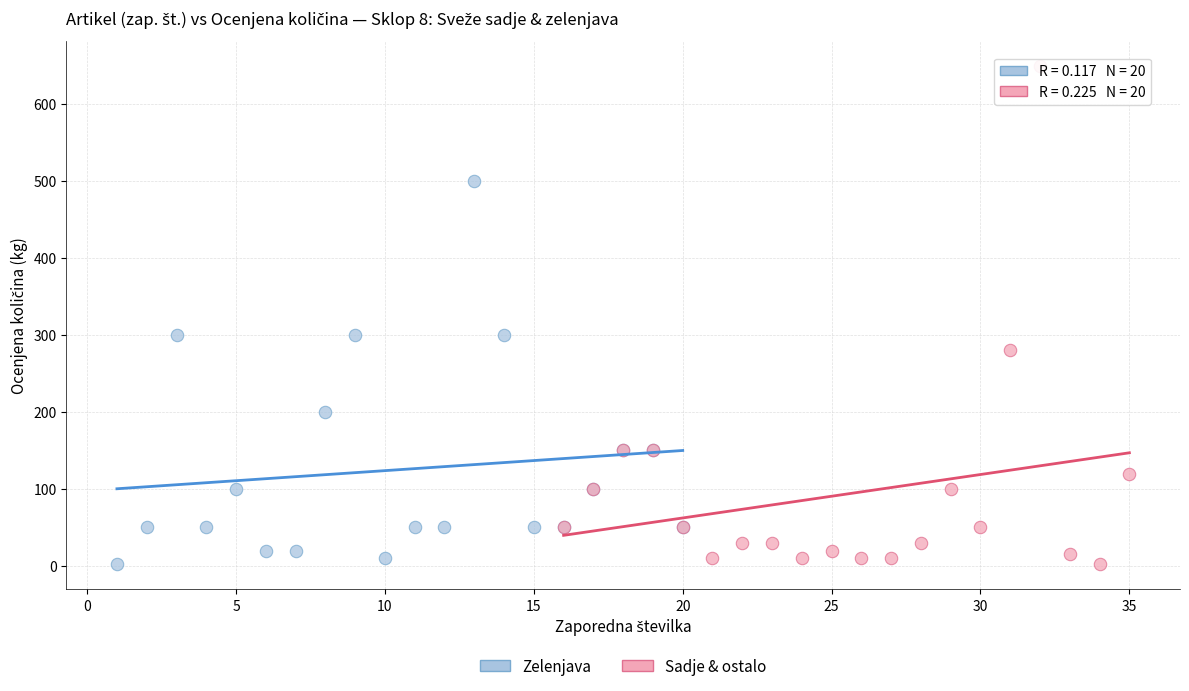

Which series has the widest spread of Y values?

Sadje & ostalo